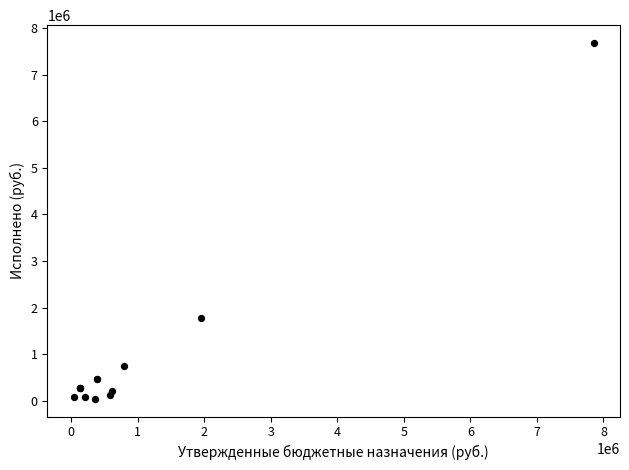

What Y value in the scatter plot is closest to 3861709?

1766942.2